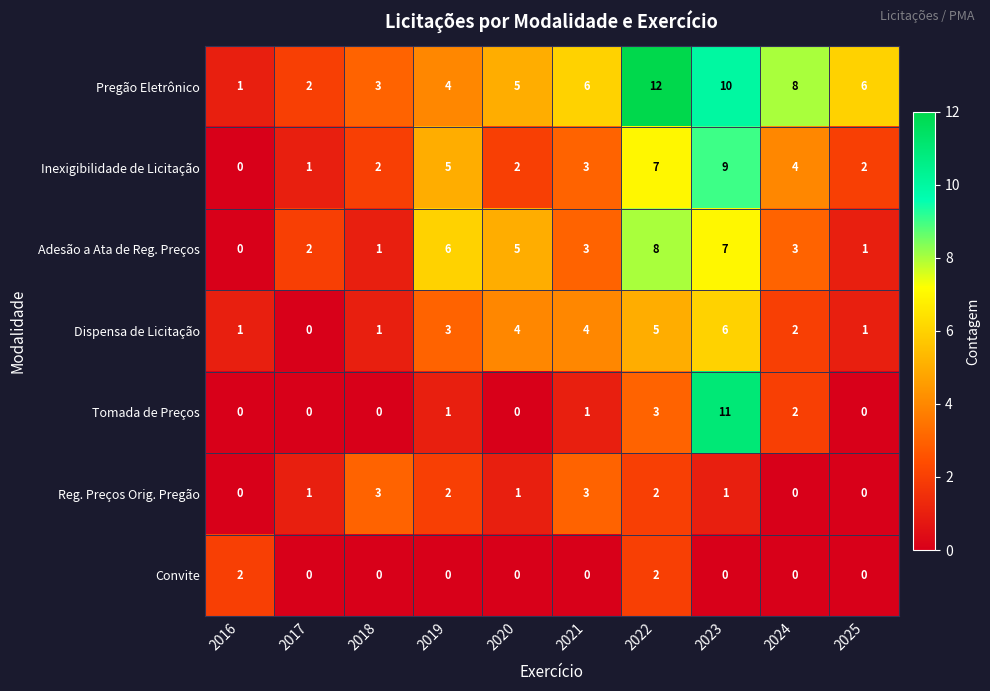

True or false: Dispensa de Licitação has a value of 3 at 2019.

True